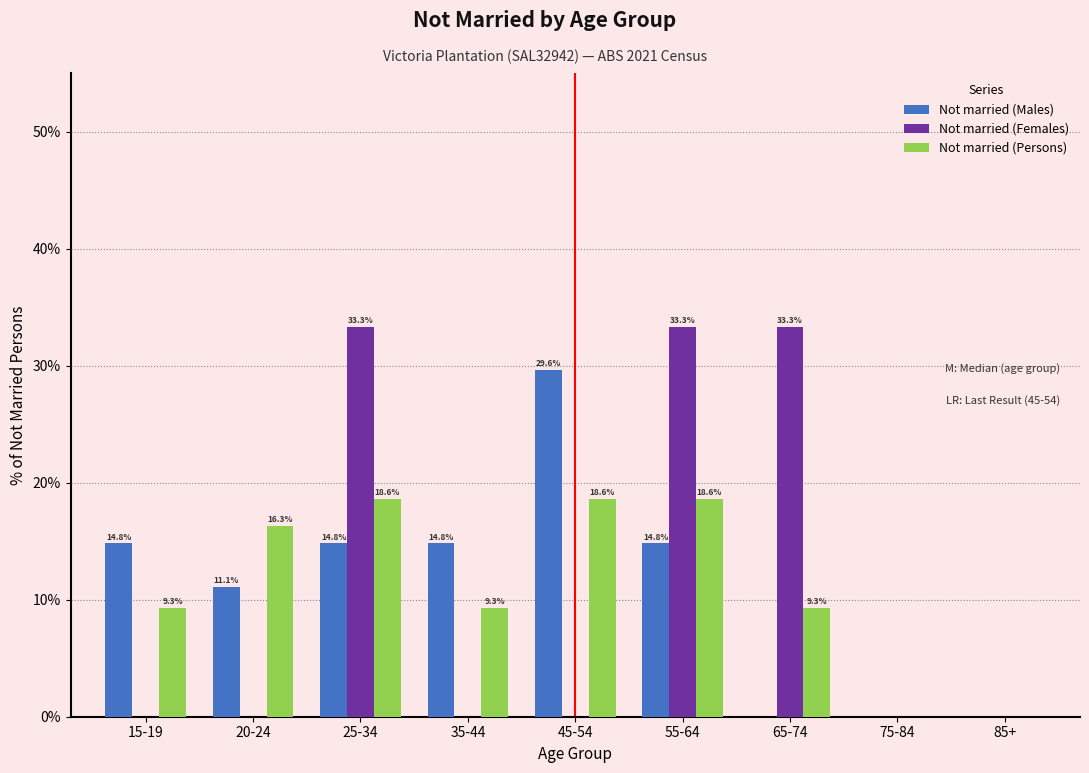

Reading right to left, list all the values displayed in this chart.

Not married (Males): 85+=0.0	75-84=0.0	65-74=0.0	55-64=14.8	45-54=29.6	35-44=14.8	25-34=14.8	20-24=11.1	15-19=14.8
Not married (Females): 85+=0.0	75-84=0.0	65-74=33.3	55-64=33.3	45-54=0.0	35-44=0.0	25-34=33.3	20-24=0.0	15-19=0.0
Not married (Persons): 85+=0.0	75-84=0.0	65-74=9.3	55-64=18.6	45-54=18.6	35-44=9.3	25-34=18.6	20-24=16.3	15-19=9.3